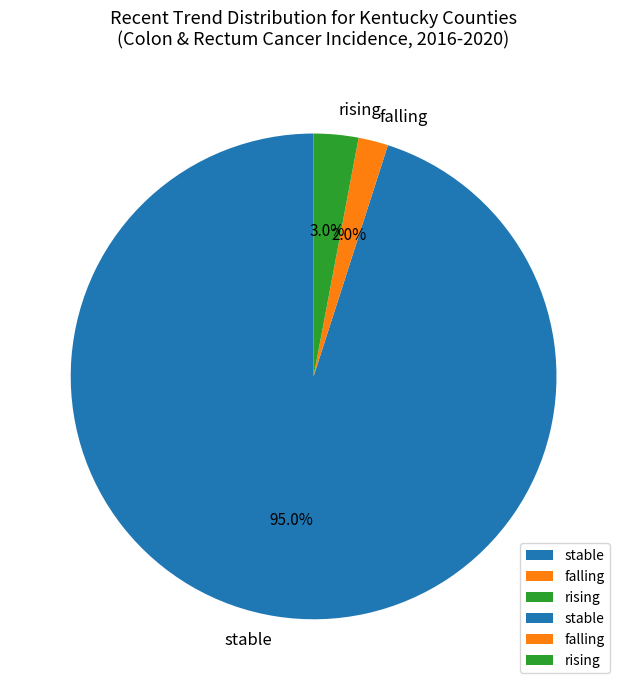

Which has a higher value, falling or rising?

rising